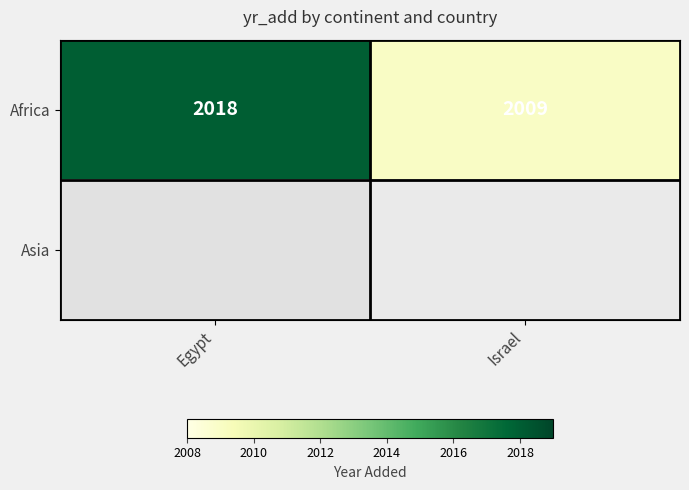

Which series has the widest spread of values?

Africa